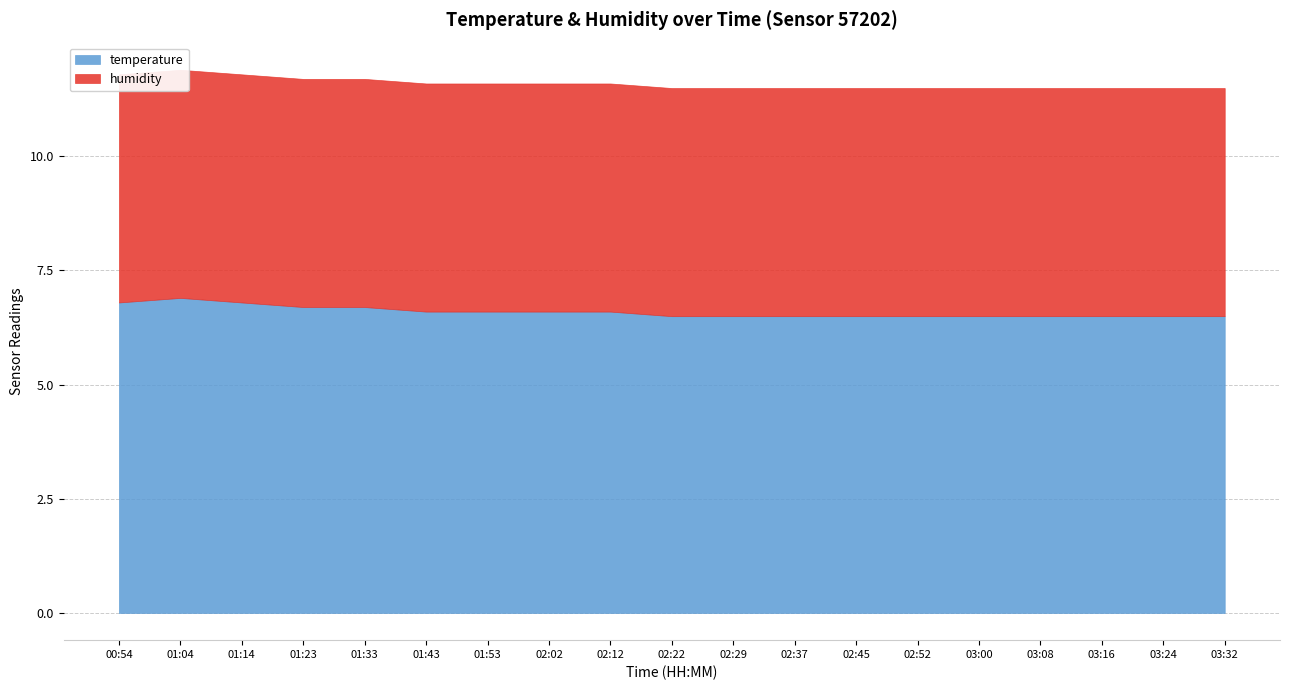

At which label is humidity closest to 99?

00:54